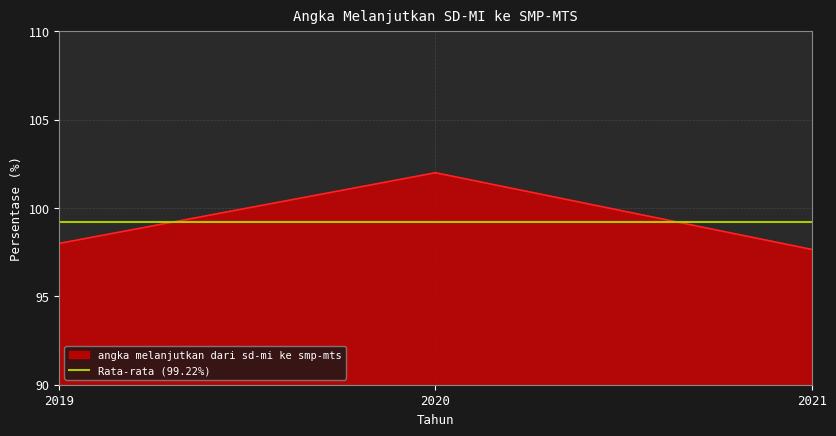

At which category does the chart reach its peak across all series?

2020